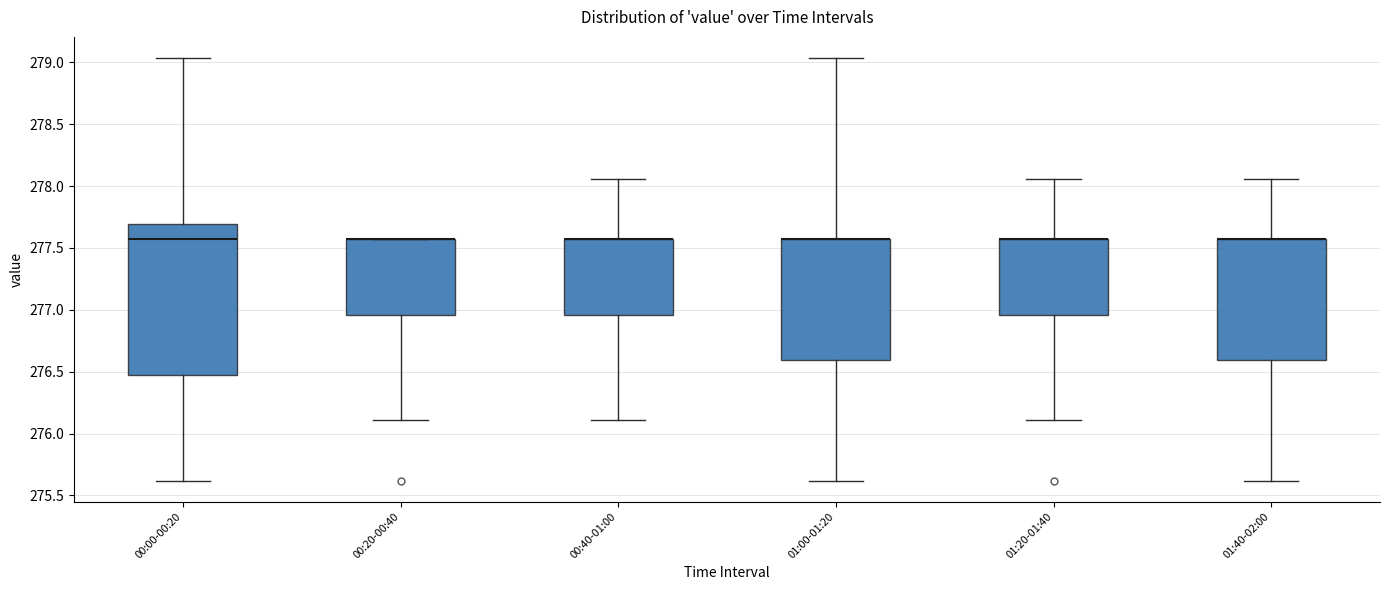

Reading left to right, transcribe this box plot: for each box, give where its median line is, the range the box spans, and where its two whiskers end, as read against the y-axis. The values are not printed on the chart, so give them approximately, as read against the axis.

00:00-00:20: median 277.55, box 276.45 to 277.70, whiskers 275.60 to 279.05
00:20-00:40: median 277.55 (drawn on the box's upper edge), box 276.95 to 277.55, whiskers 276.10 to 277.55
00:40-01:00: median 277.55 (drawn on the box's upper edge), box 276.95 to 277.55, whiskers 276.10 to 278.05
01:00-01:20: median 277.55 (drawn on the box's upper edge), box 276.60 to 277.55, whiskers 275.60 to 279.05
01:20-01:40: median 277.55 (drawn on the box's upper edge), box 276.95 to 277.55, whiskers 276.10 to 278.05
01:40-02:00: median 277.55 (drawn on the box's upper edge), box 276.60 to 277.55, whiskers 275.60 to 278.05